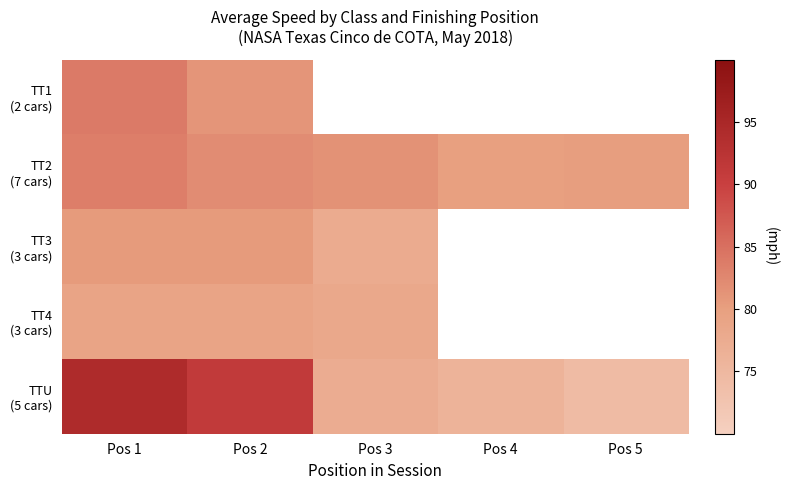

Where does the TT2 (7 cars) series first go above 81?

Pos 1